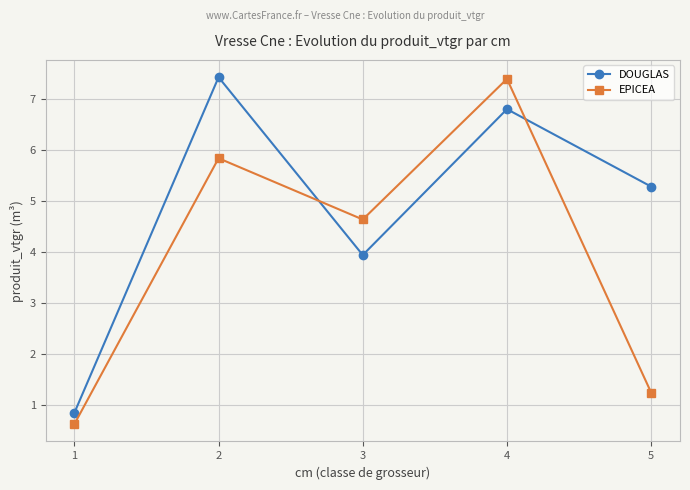

Reading left to right, list all the values displayed in this chart.

DOUGLAS: 1=0.9	2=7.4	3=3.9	4=6.8	5=5.3
EPICEA: 1=0.6	2=5.8	3=4.6	4=7.4	5=1.3